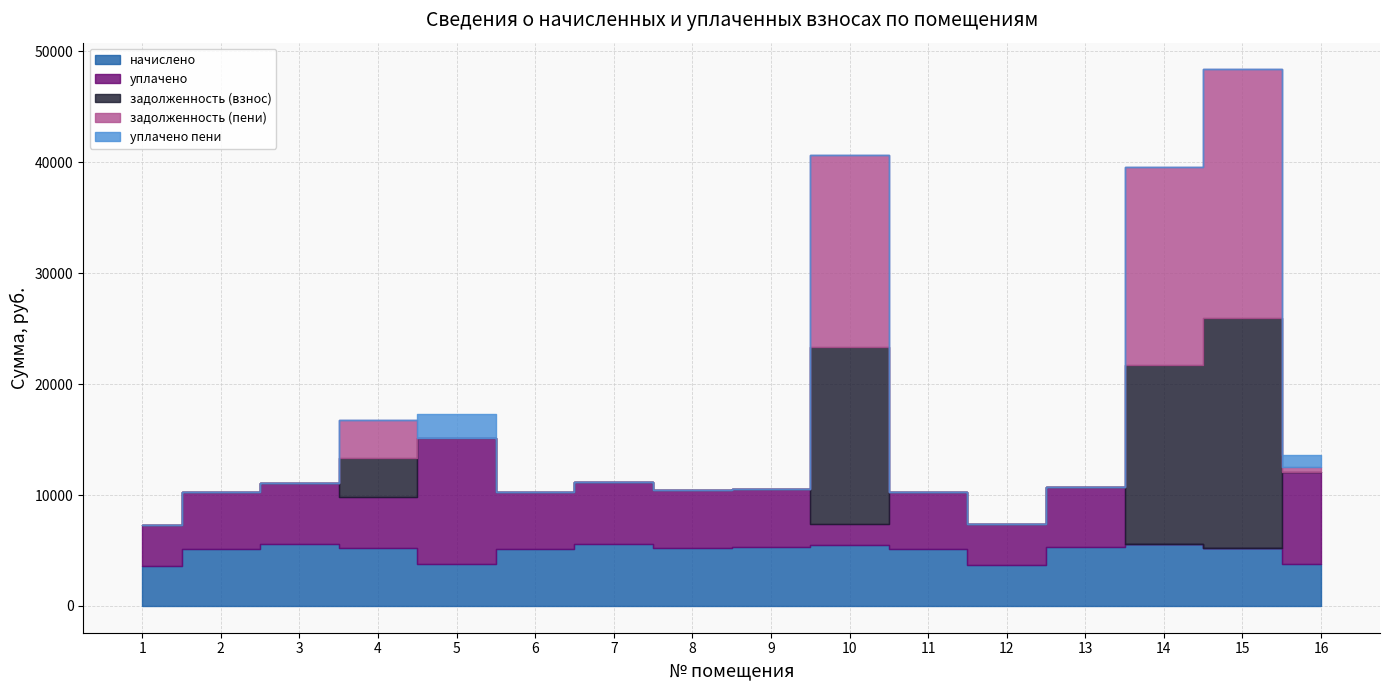

List the labels in order of задолженность (взнос) value, smallest first.

1, 2, 3, 5, 6, 7, 8, 9, 11, 12, 13, 16, 4, 10, 14, 15